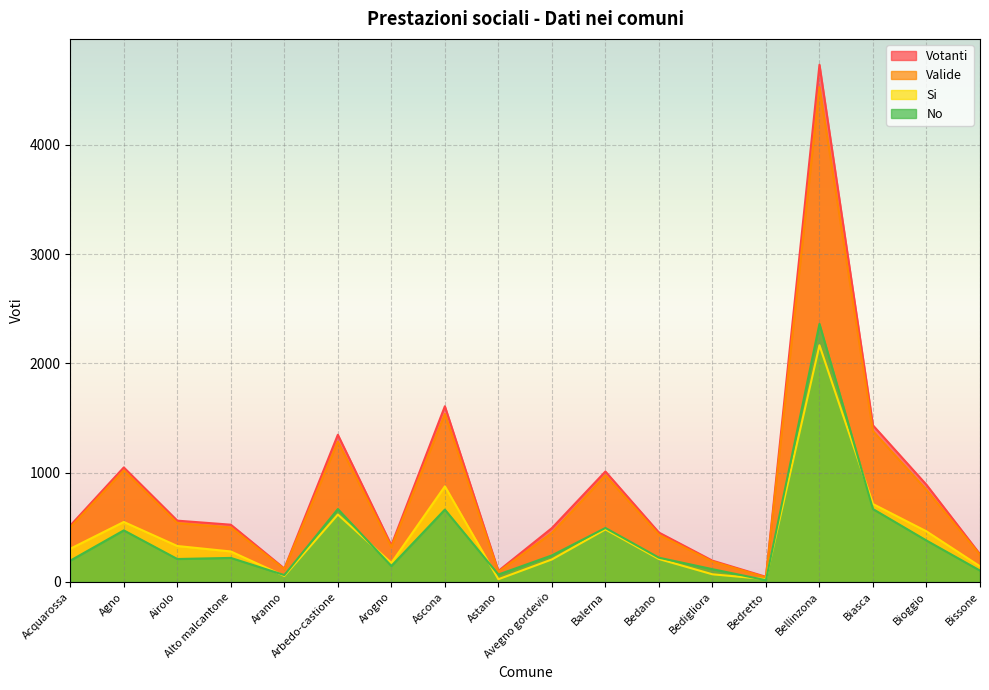

Reading right to left, extract all data points from this chart.

Votanti: 254	889	1433	4733	47	195	452	1011	493	101	1608	336	1347	123	524	561	1048	516
Valide: 247	842	1380	4528	42	187	432	975	449	93	1537	320	1284	118	499	539	1021	499
Si: 143	463	713	2166	26	70	210	481	206	25	875	174	617	55	279	329	549	304
No: 104	379	667	2362	16	117	222	494	243	68	662	146	667	63	220	210	472	195